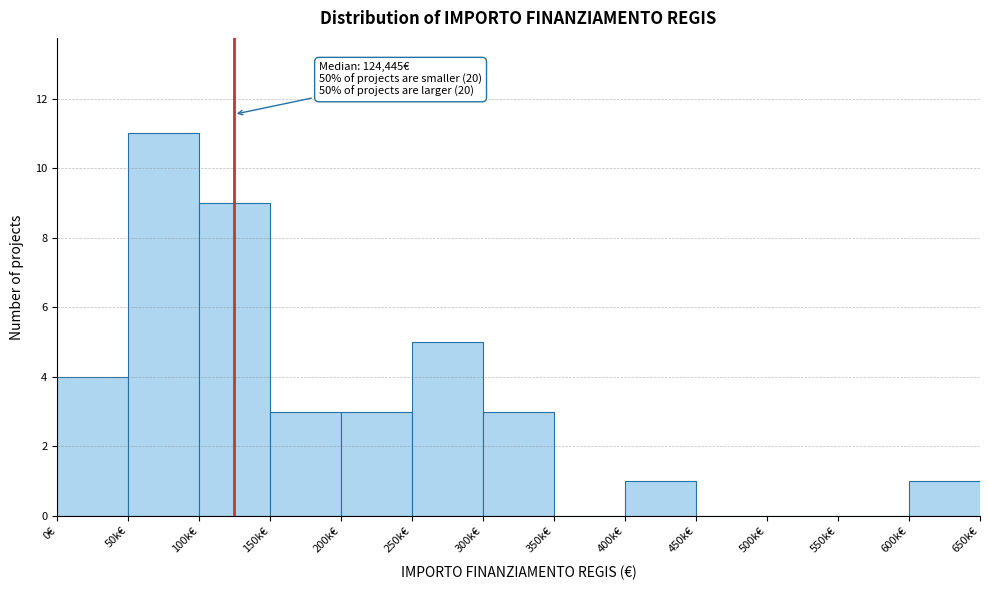

Reading left to right, transcribe all the data shown in this chart.

0€=4	50k€=11	100k€=9	150k€=3	200k€=3	250k€=5	300k€=3	350k€=0	400k€=1	450k€=0	500k€=0	550k€=0	600k€=1